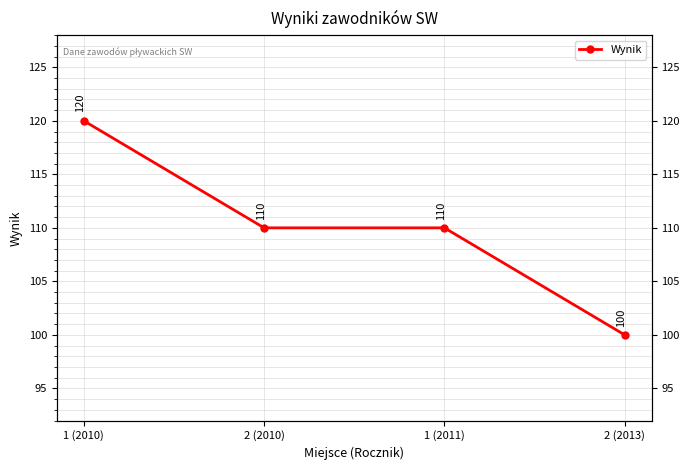

What is the label of the 3rd point from the right?

2 (2010)